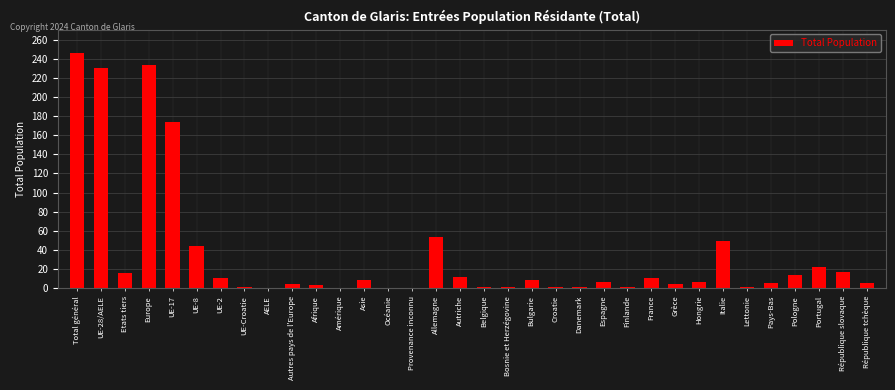

Between Afrique and Pologne, which is larger?

Pologne